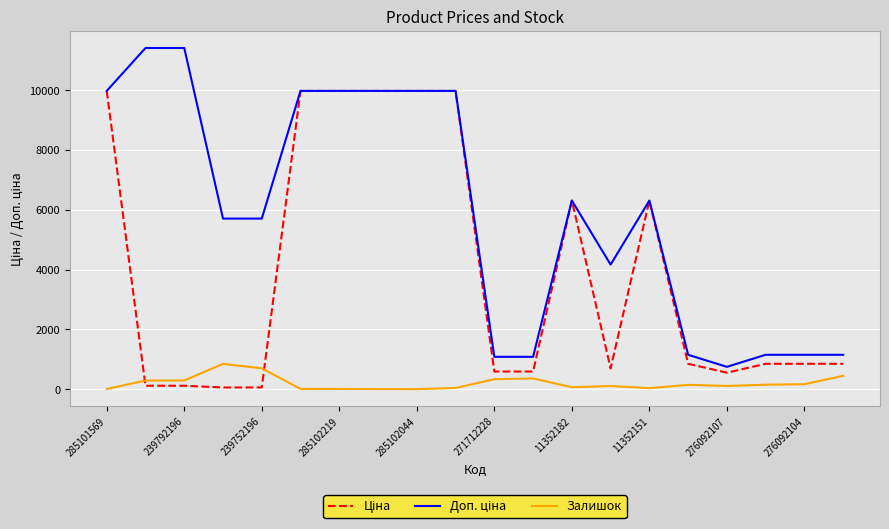

What is the value of the Ціна point at the 10th from the left?

9975.0